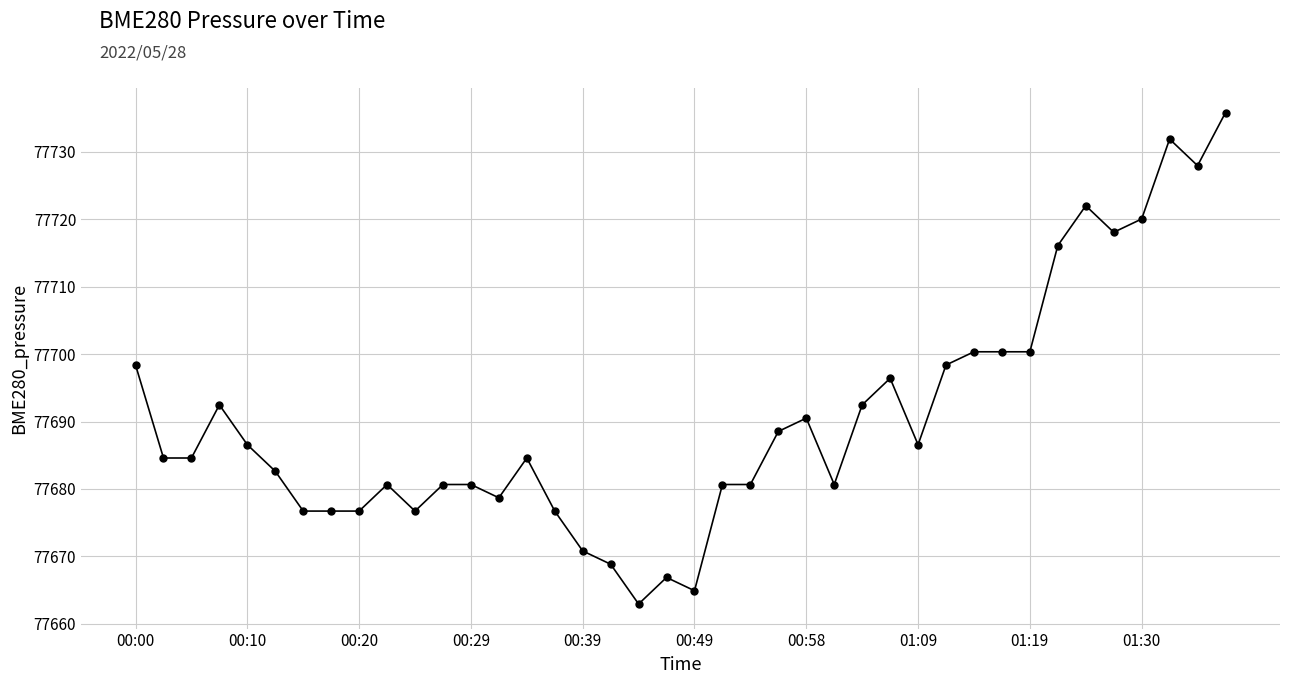

How many lines are shown in the chart?

1